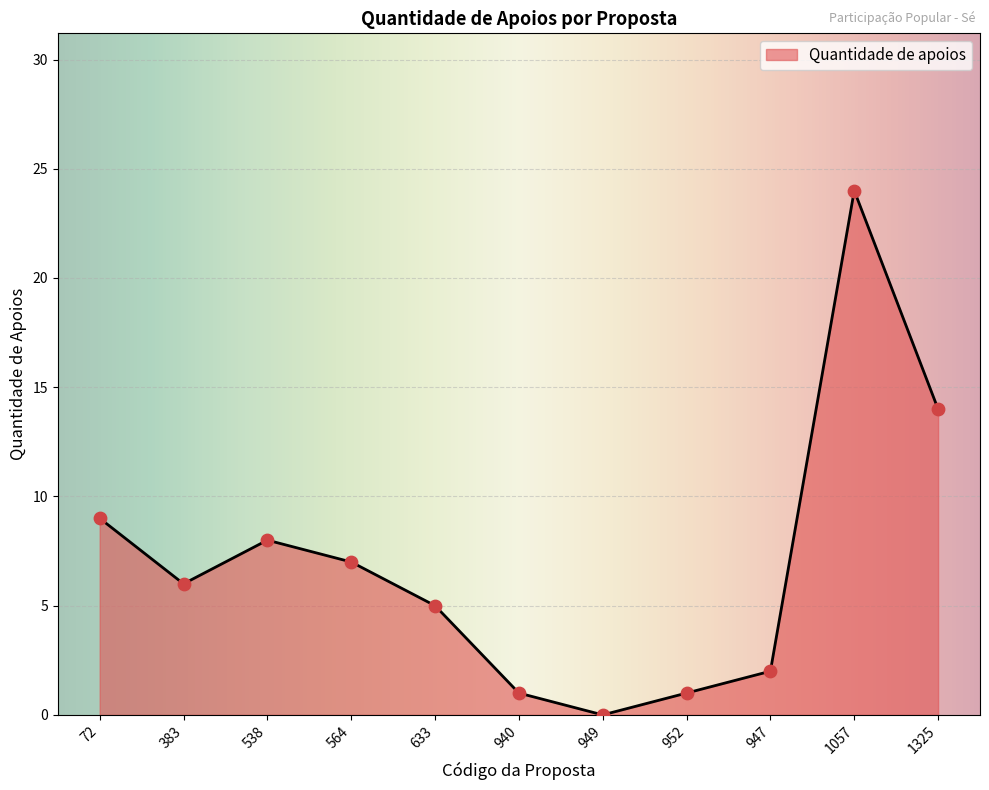

Which has a higher value, 947 or 949?

947